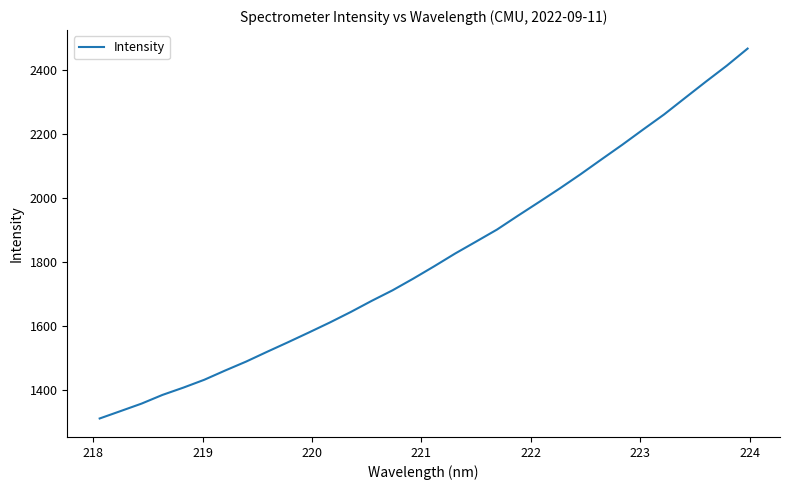

True or false: the data has more than 2 interior local peaks.

False